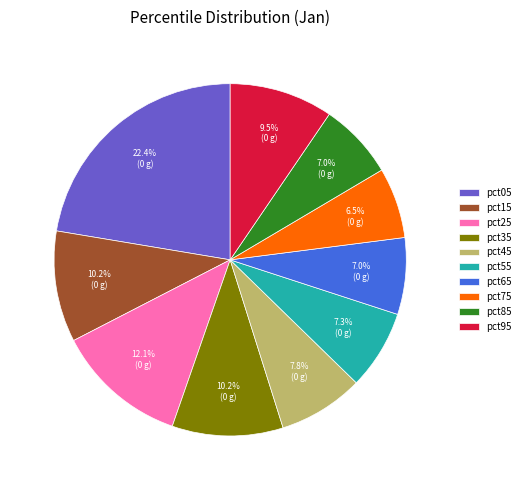

To the nearest percent, what portion does pct65 represent?

7%